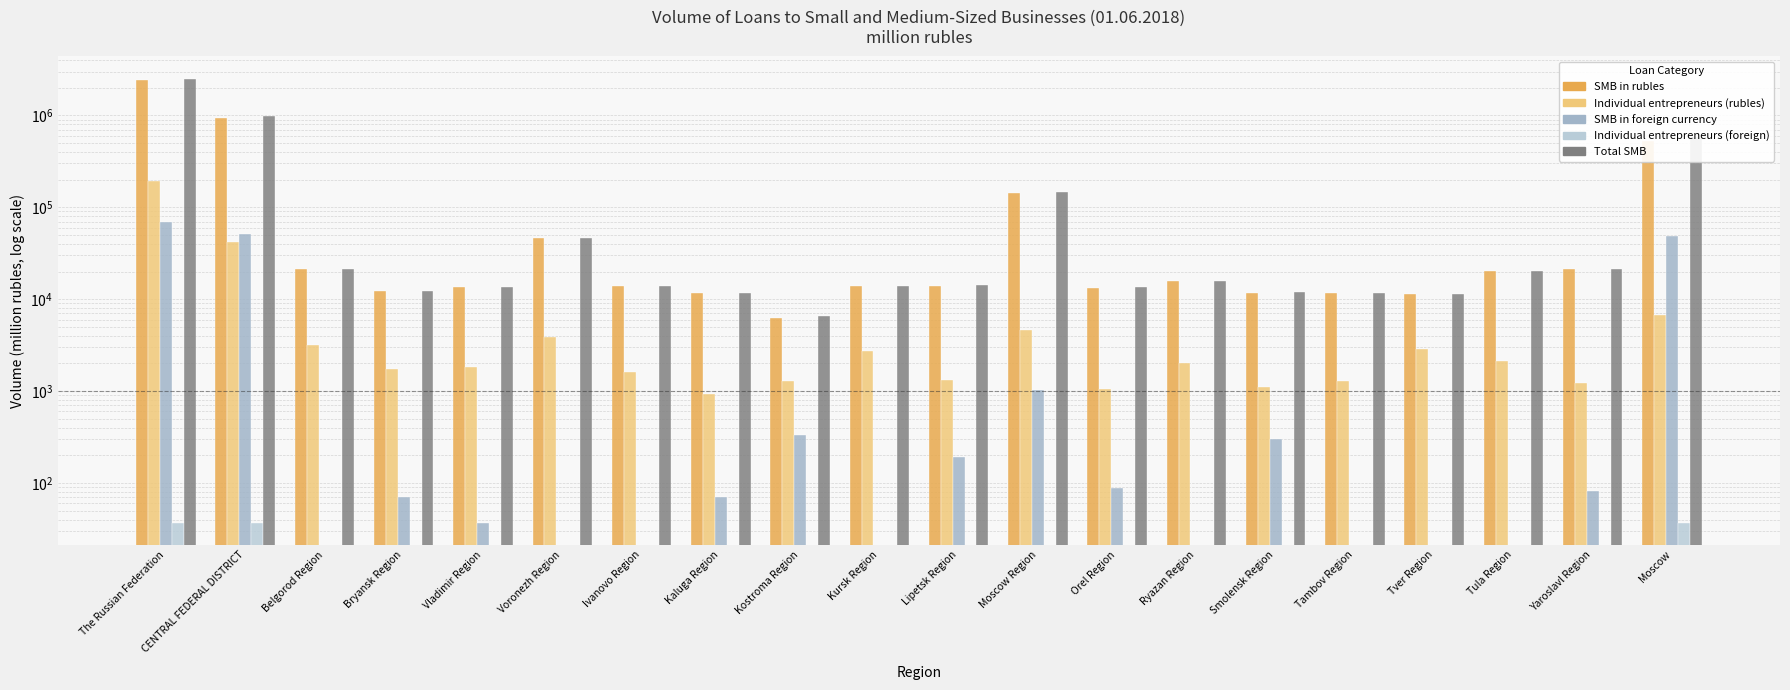

How many bars are there in each group?

5